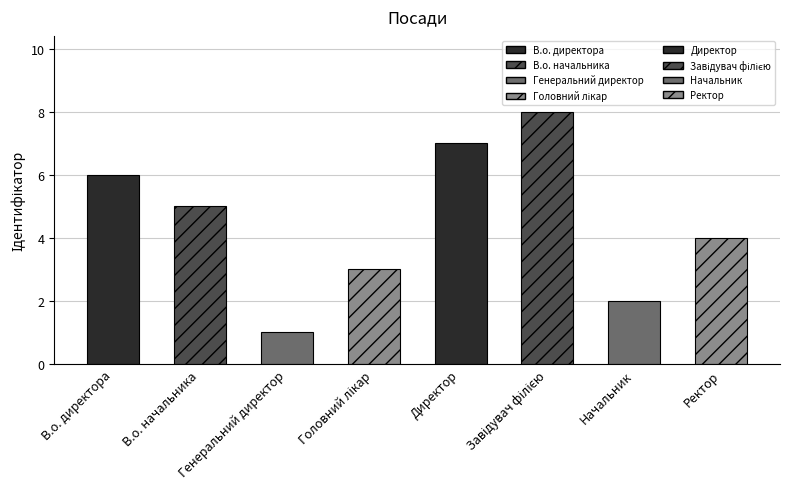

How many data points are above 5?

3